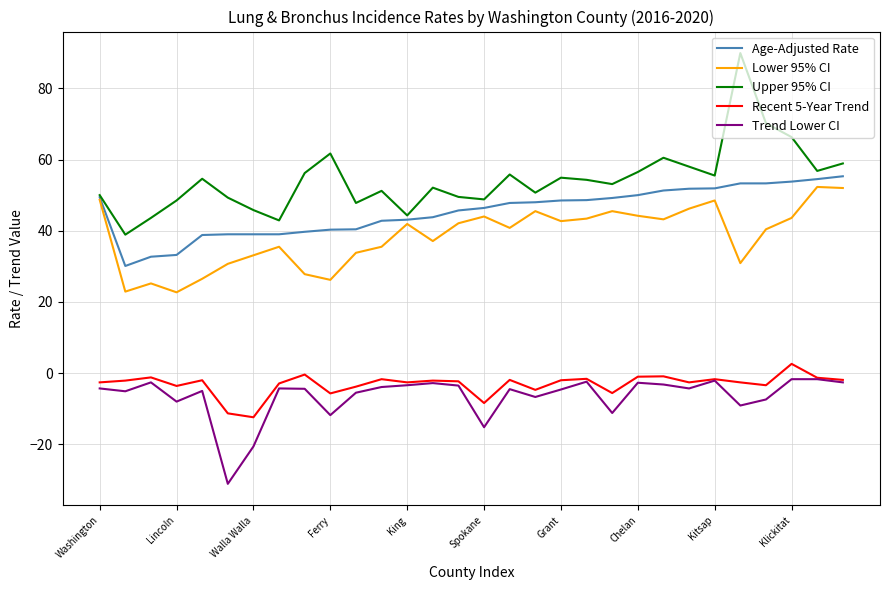

Is this an area chart (filled region under the line)?

No